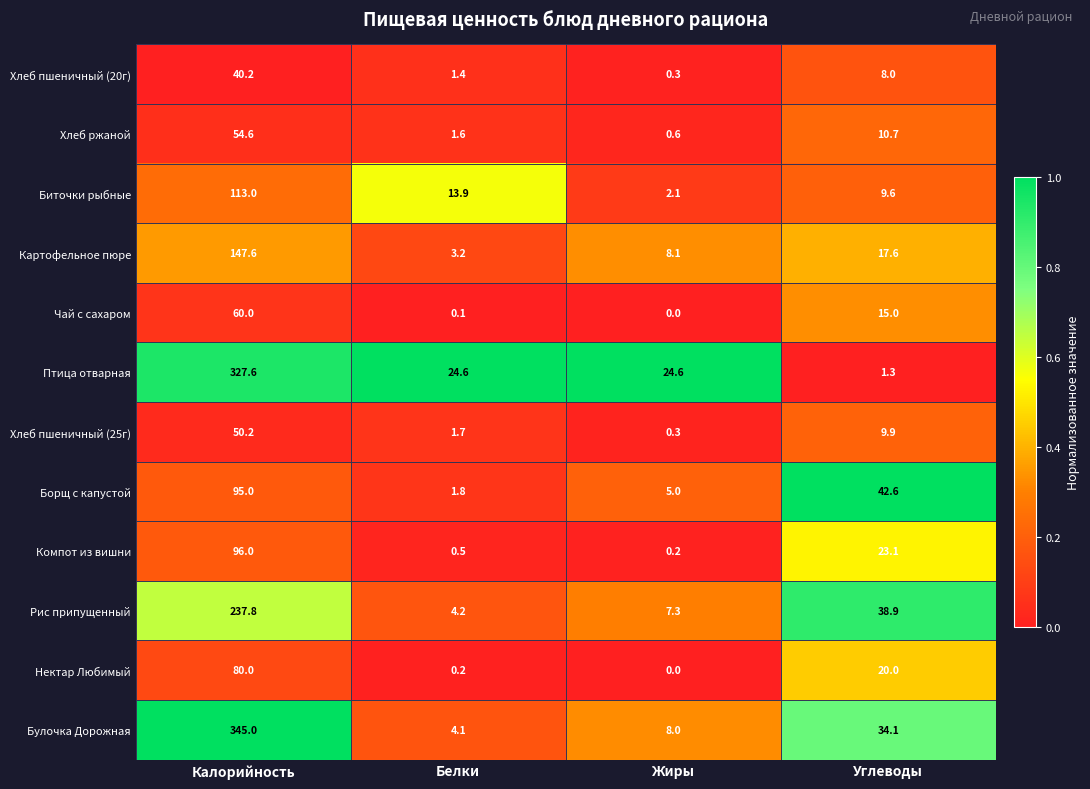

Count the number of categories in the chart.

4